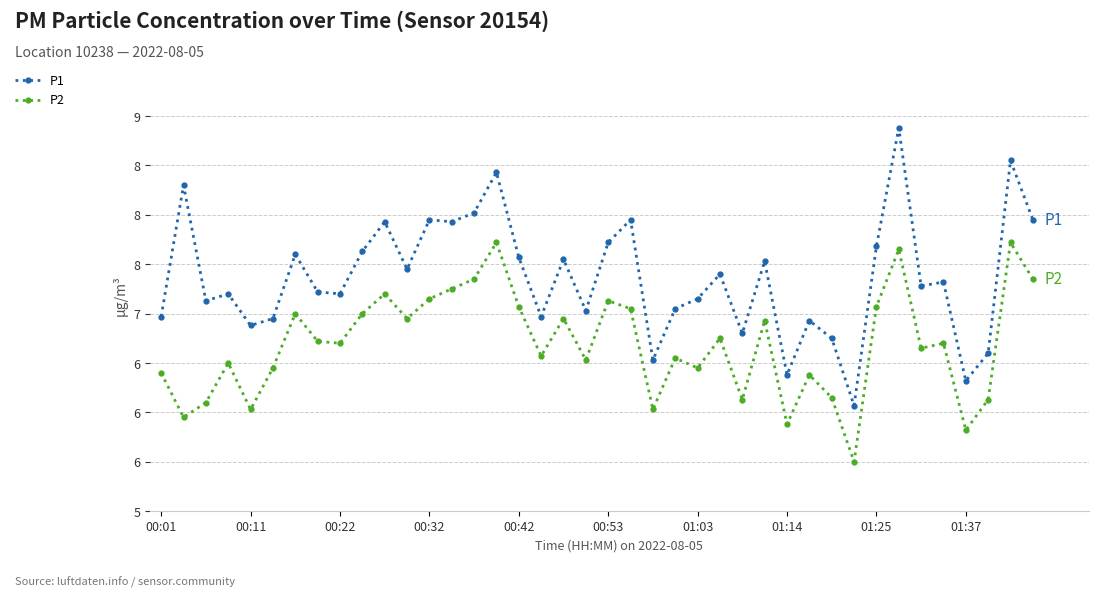

Is this an area chart (filled region under the line)?

No